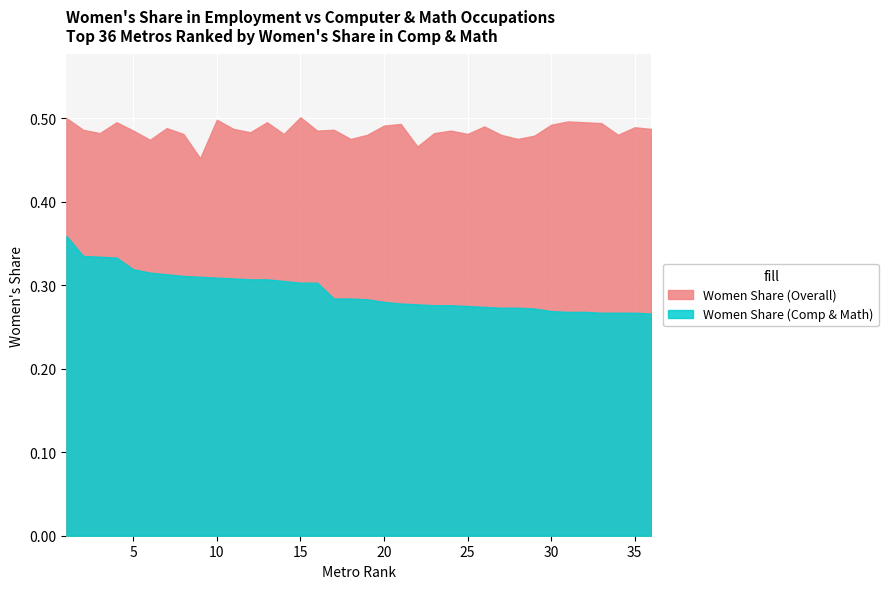

Rank the series by their maximum value, from highest to lowest.

Women Share (Overall), Women Share (Comp & Math)